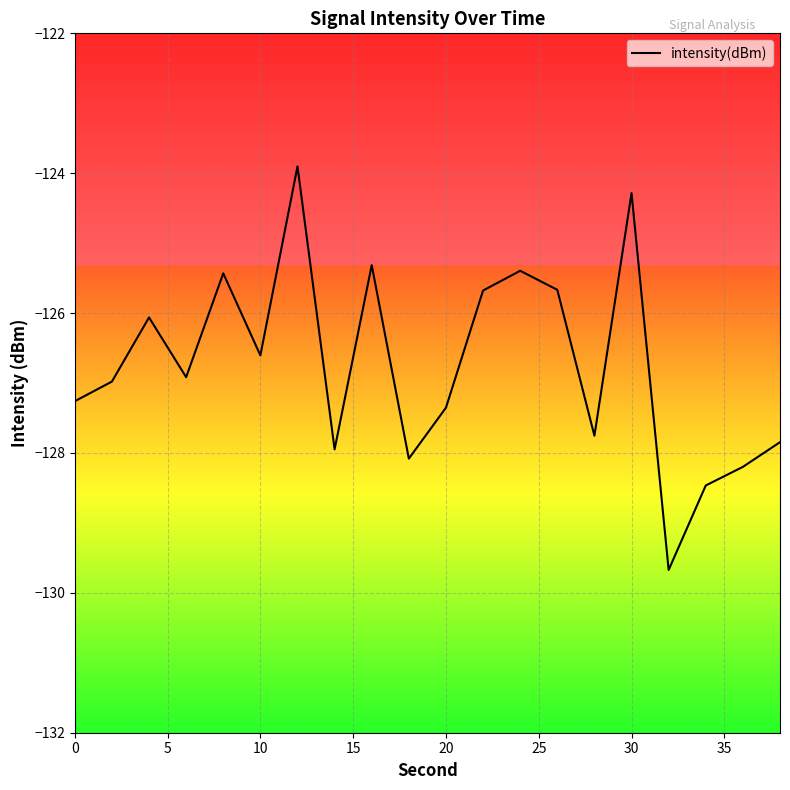

What is the maximum value shown in the chart?

-123.9